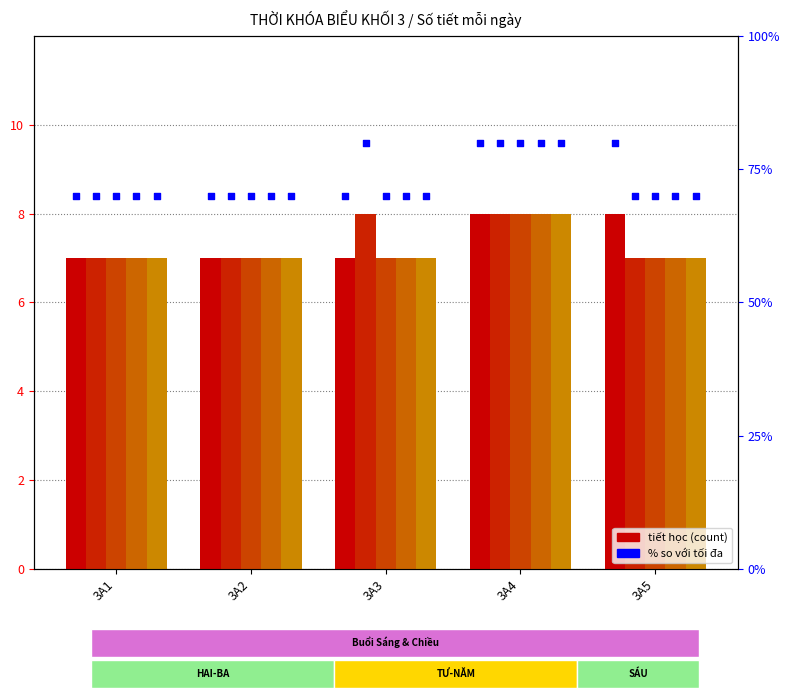

Which series has the widest spread of Y values?

3A3